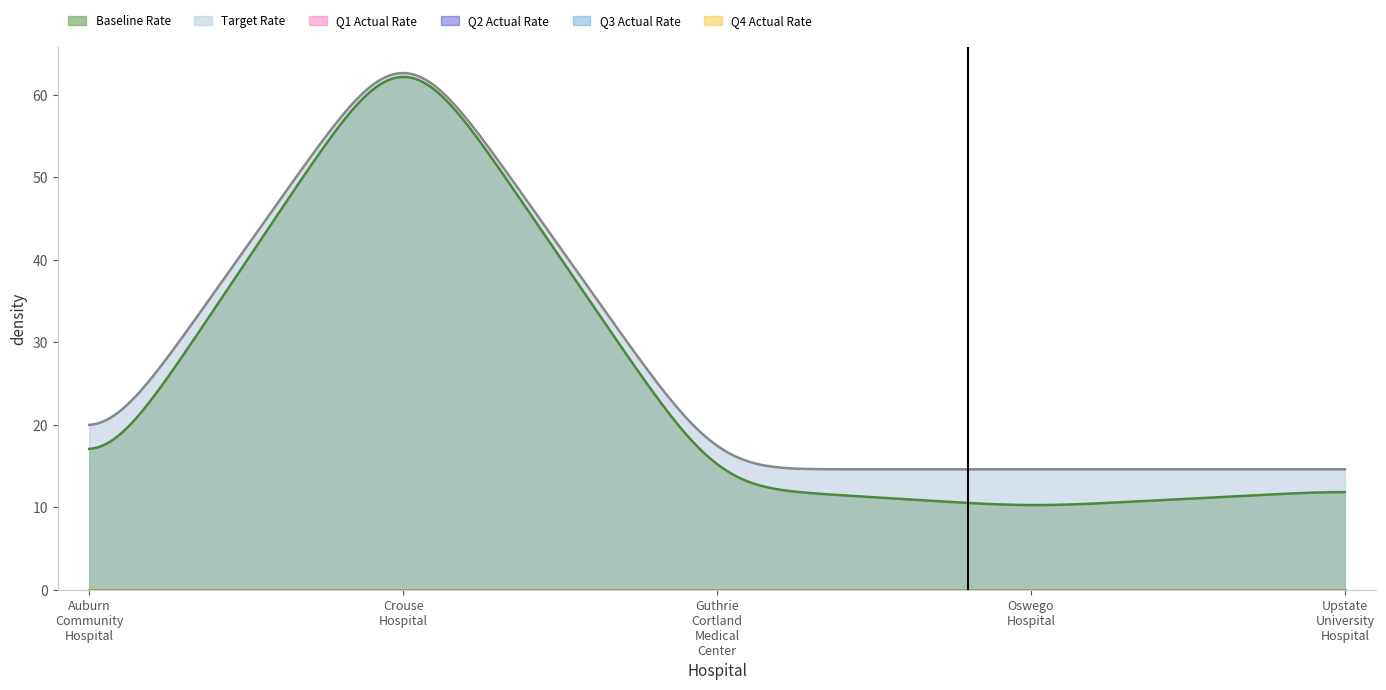

Between Crouse Hospital and Guthrie Cortland Medical Center, which series saw the biggest shift?

Baseline Rate